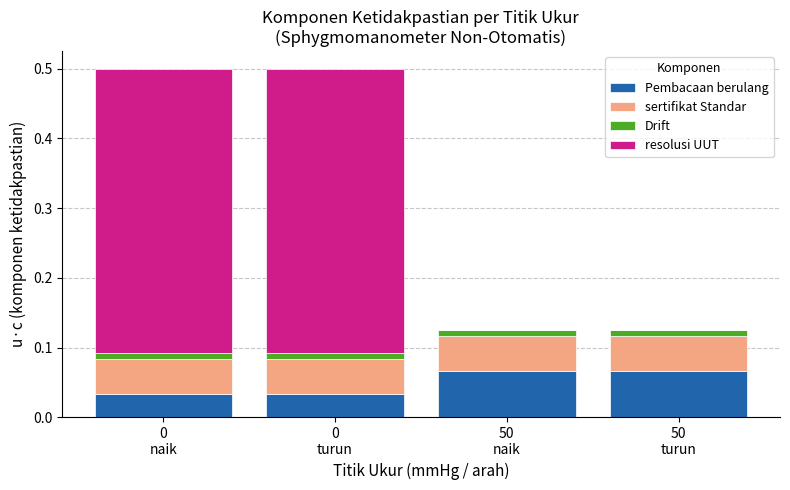

What are all the series names shown in the legend?

Pembacaan berulang, sertifikat Standar, Drift, resolusi UUT